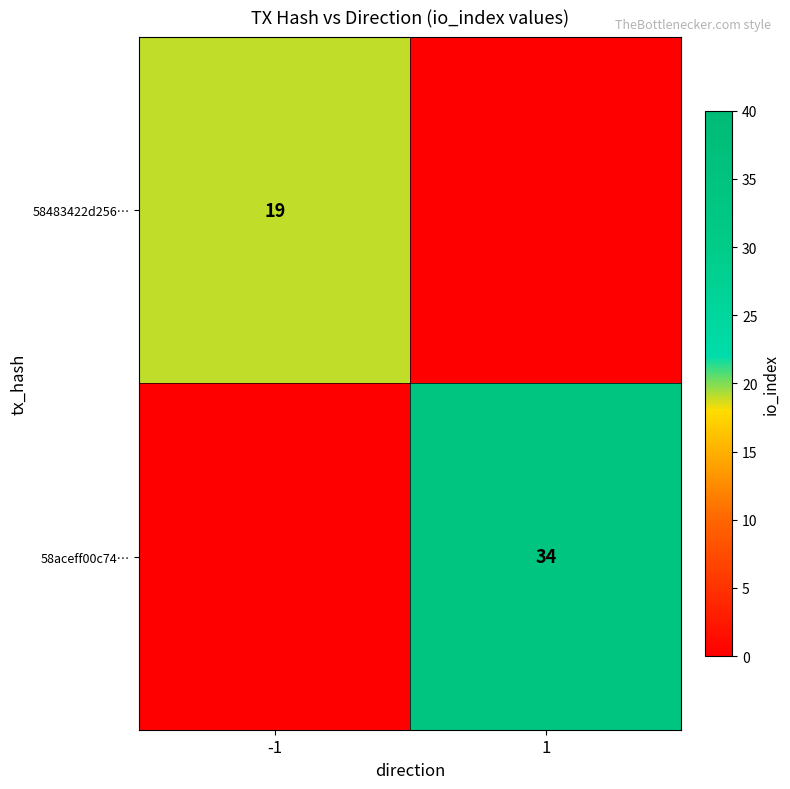

True or false: 58483422d256… has a value of 11 at -1.

False